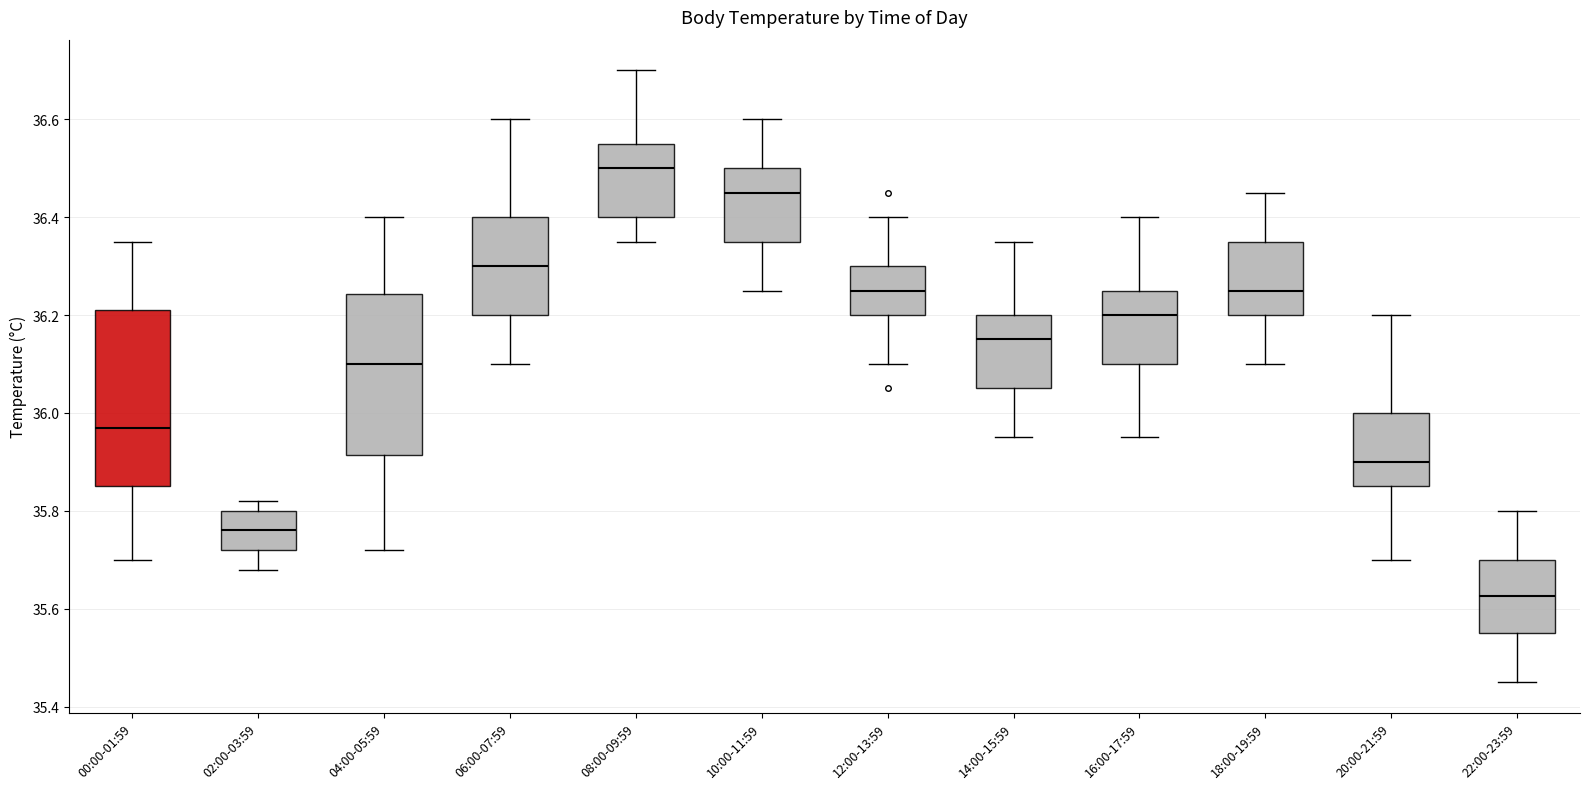

Which box has the lowest median line?

22:00-23:59